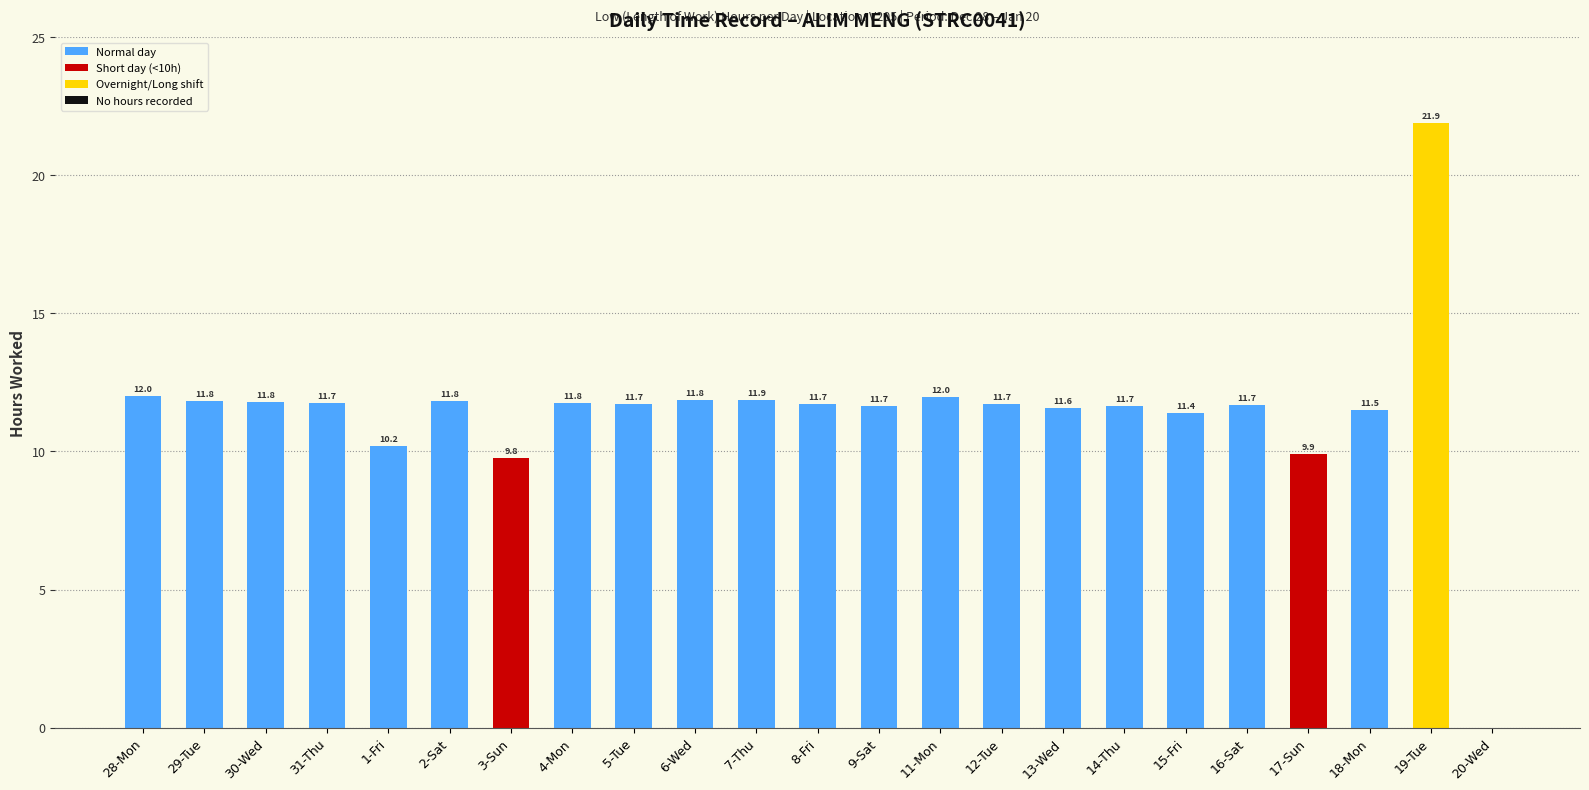

What is the greatest value displayed?

21.9